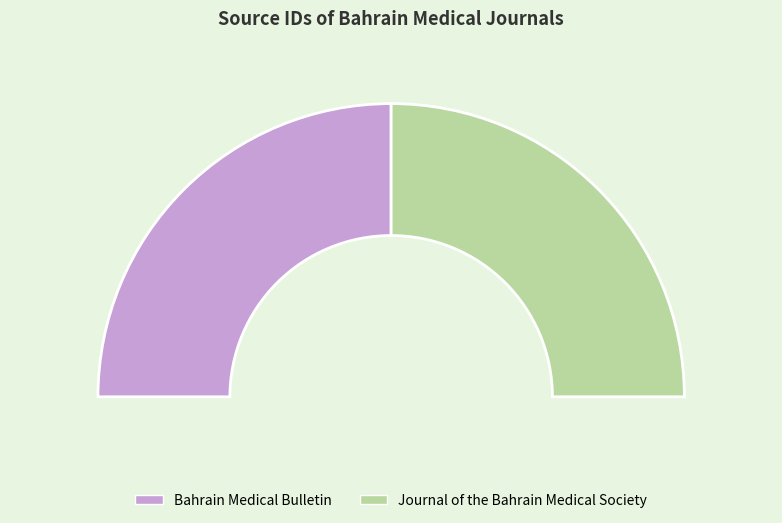

What is the smallest slice in the pie chart?

Bahrain Medical Bulletin